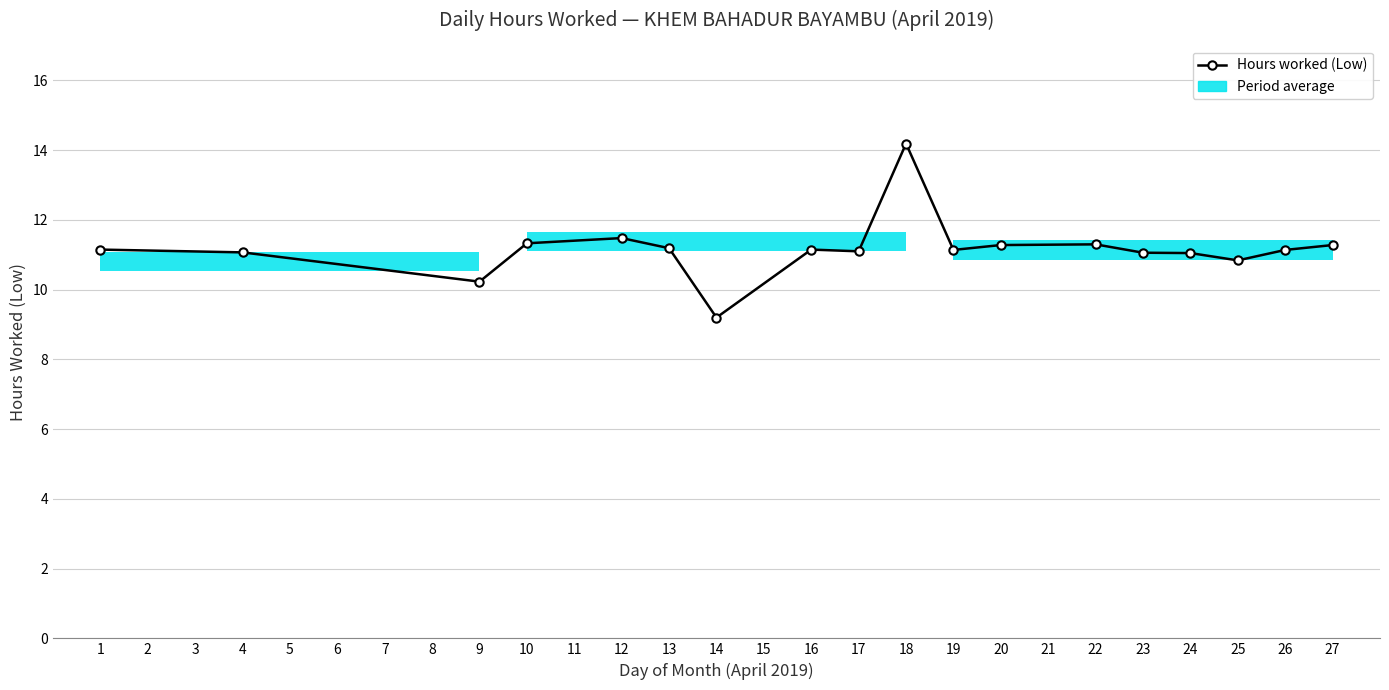

Which has a higher value, 1 or 9?

1